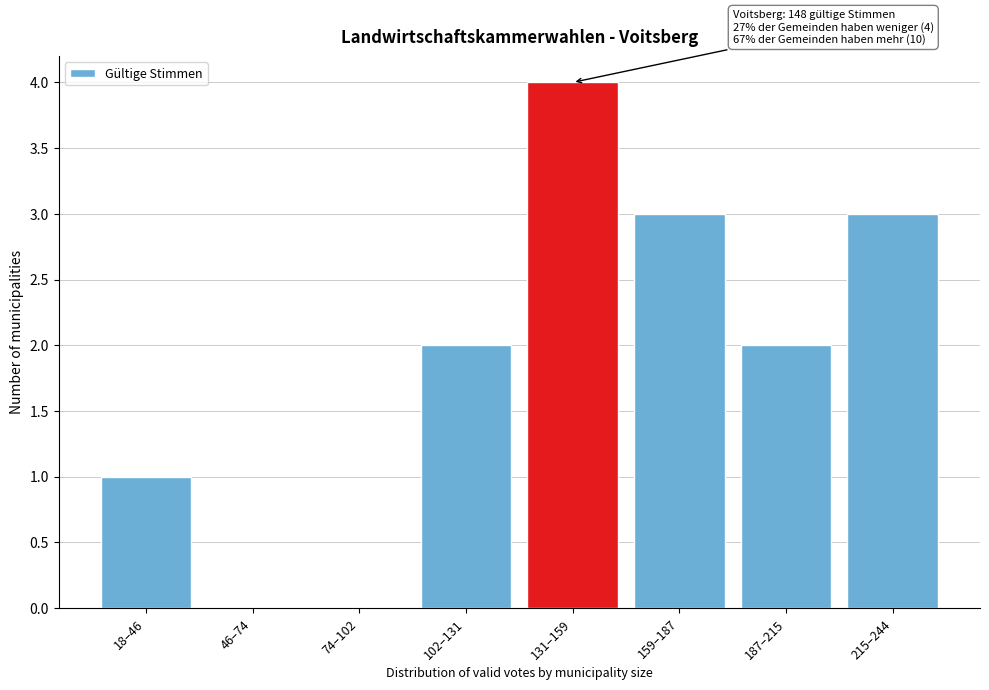

Reading left to right, what are all the values shown in this chart?

18–46=1	46–74=0	74–102=0	102–131=2	131–159=4	159–187=3	187–215=2	215–244=3